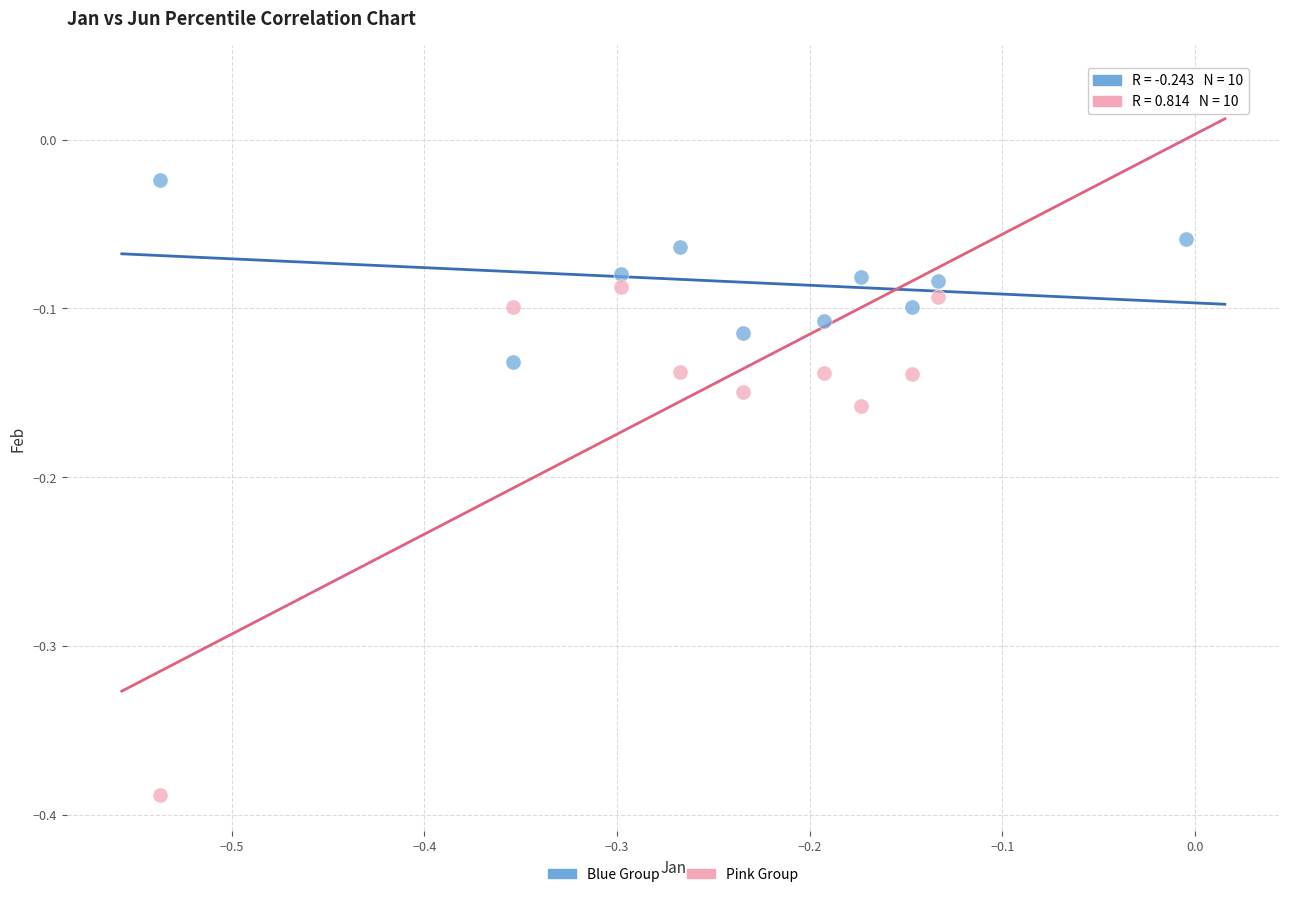

Across all data points, what is the range of Y values (max minus min)?

0.4